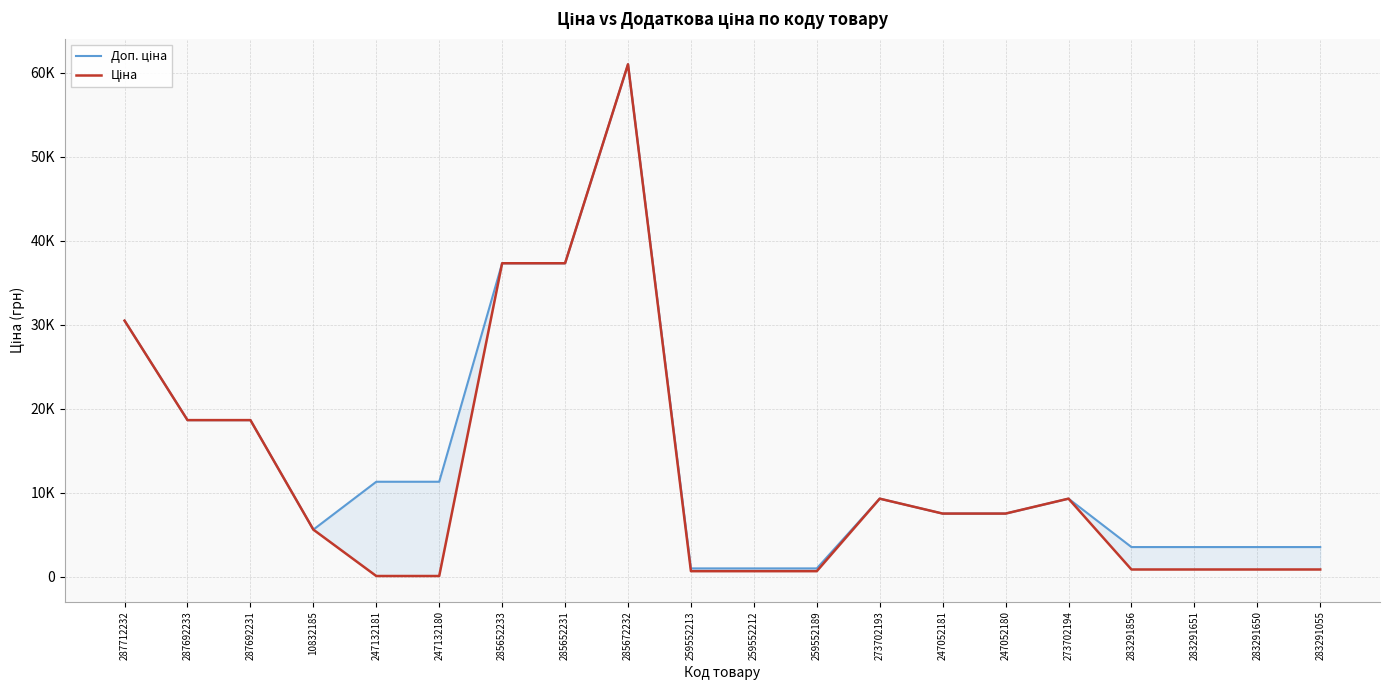

The Ціна series shows 14228.9 at 273702193. True or false?

False